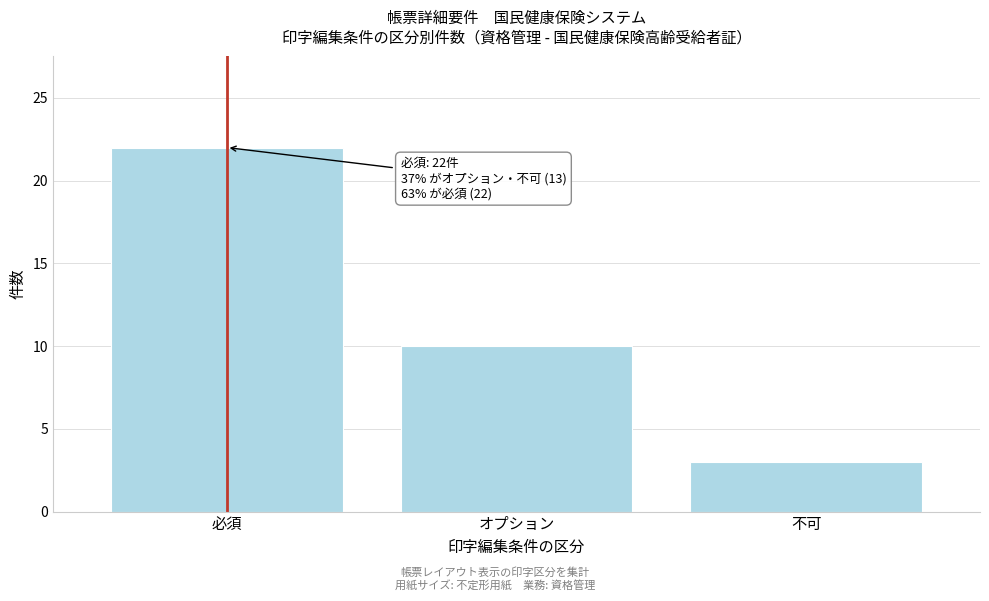

Reading right to left, transcribe all the data shown in this chart.

3	10	22